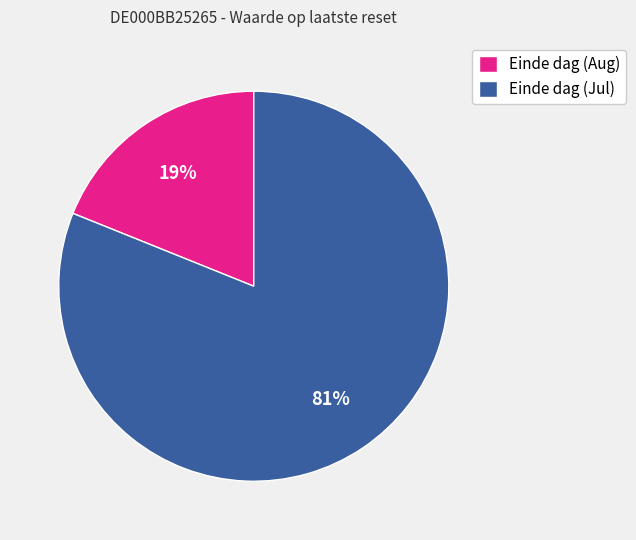

Is it true that Einde dag (Jul) is 93% of the pie?

False